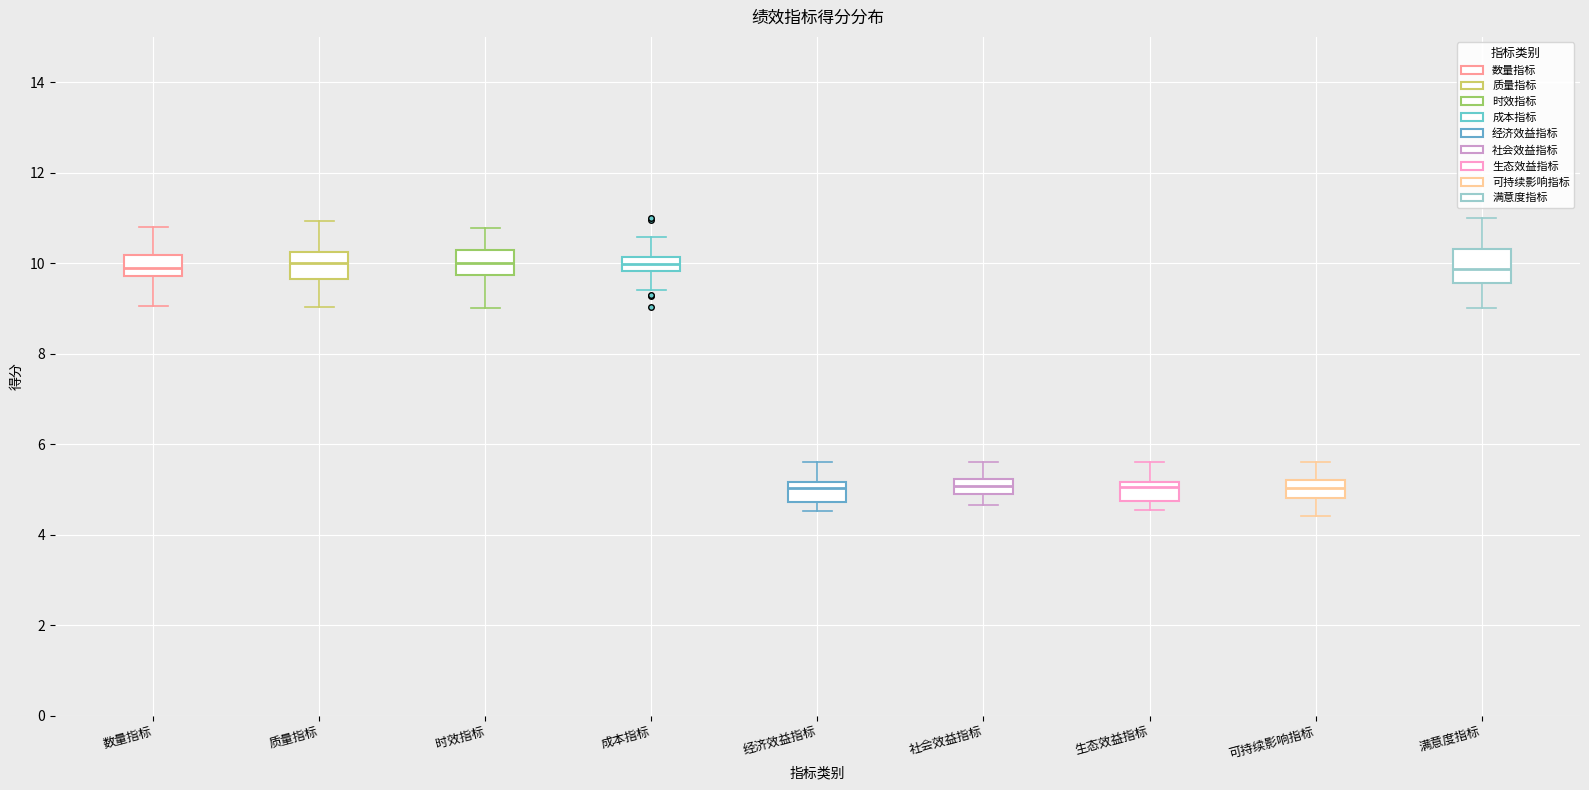

Reading left to right, read every box against the y-axis: the position of its median line, the range the box covers, and the ends of its whiskers. The values are not printed on the chart, so give them approximately, as read against the axis.

数量指标: median 9.8 (inside the box), box 9.8 to 10.2, whiskers 9.0 to 10.8
质量指标: median 10.0, box 9.6 to 10.2, whiskers 9.0 to 11.0
时效指标: median 10.0, box 9.8 to 10.2, whiskers 9.0 to 10.8
成本指标: median 10.0, box 9.8 to 10.2, whiskers 9.4 to 10.6
经济效益指标: median 5.0, box 4.8 to 5.2, whiskers 4.6 to 5.6
社会效益指标: median 5.0, box 4.8 to 5.2, whiskers 4.6 to 5.6
生态效益指标: median 5.0, box 4.8 to 5.2, whiskers 4.6 to 5.6
可持续影响指标: median 5.0, box 4.8 to 5.2, whiskers 4.4 to 5.6
满意度指标: median 9.8, box 9.6 to 10.4, whiskers 9.0 to 11.0